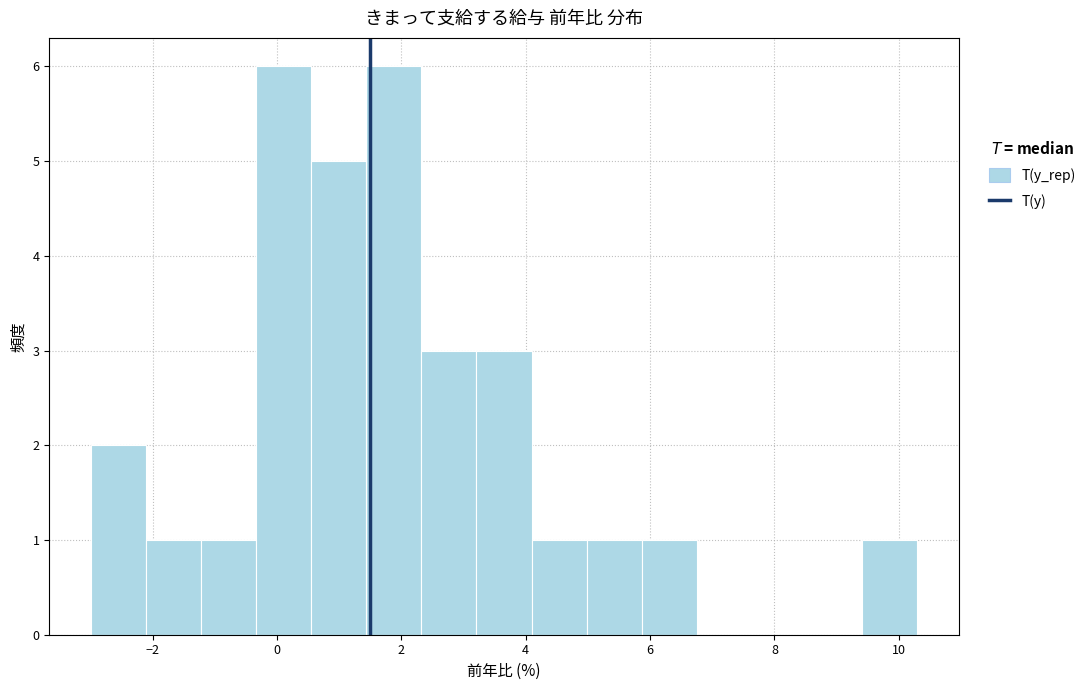

How tall is the bar that spans 5.8 to 6.8 on the x-axis? Neither the bar edges nor the heights are printed on the chart, so give them approximately, as read against the axes.

1